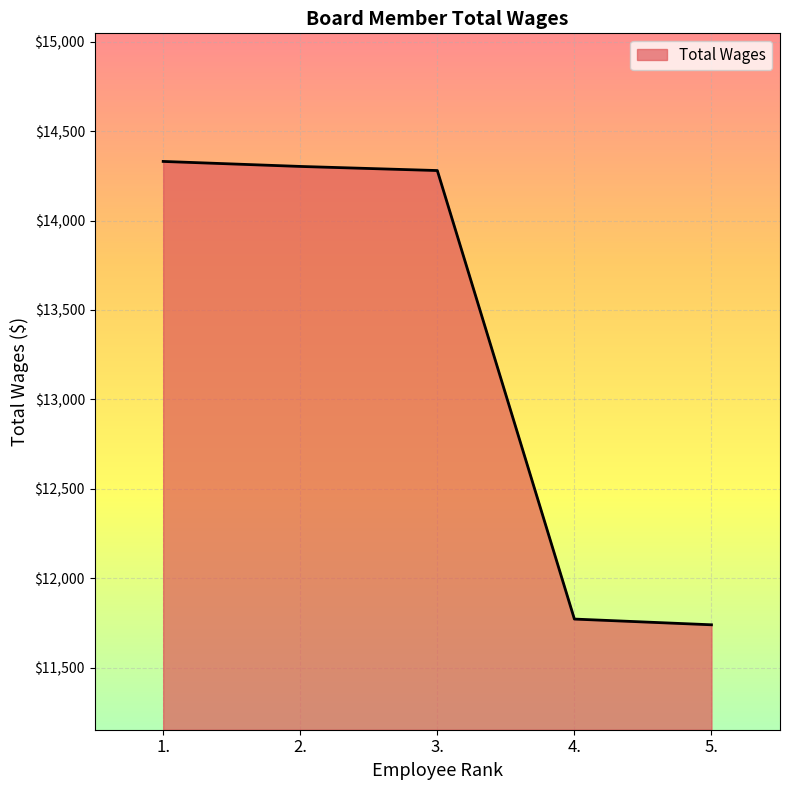

What is the difference between the maximum and minimum values?

2592